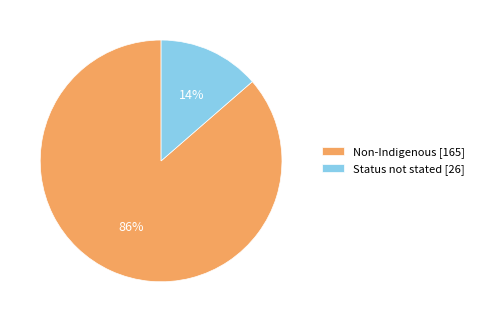

Which slice is the largest?

Non-Indigenous